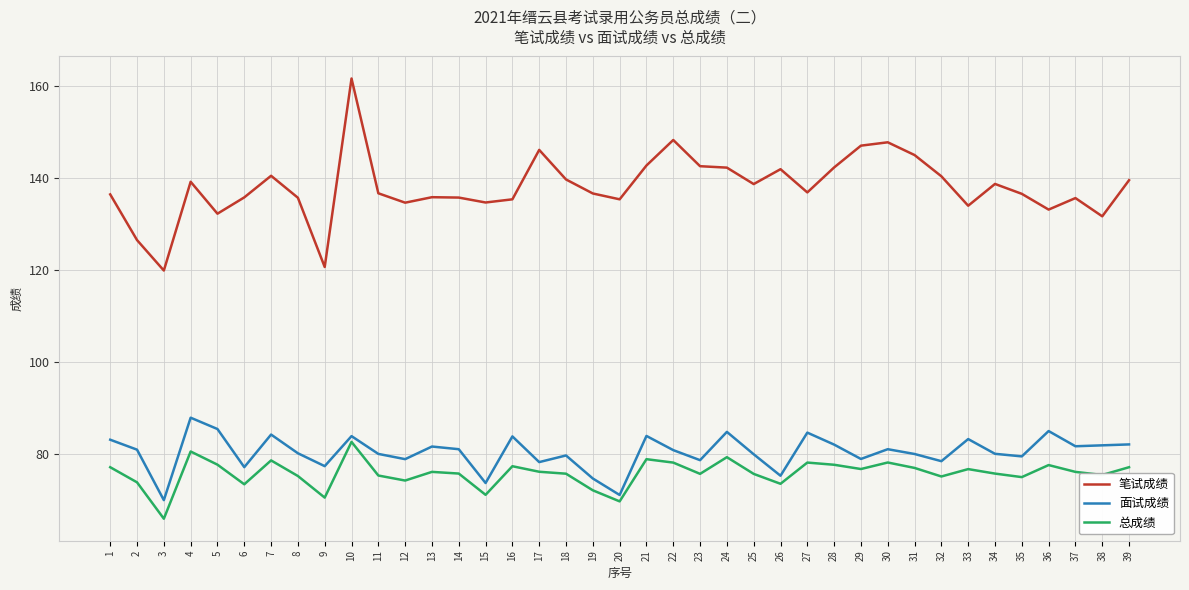

At which label does 总成绩 reach its minimum?

3